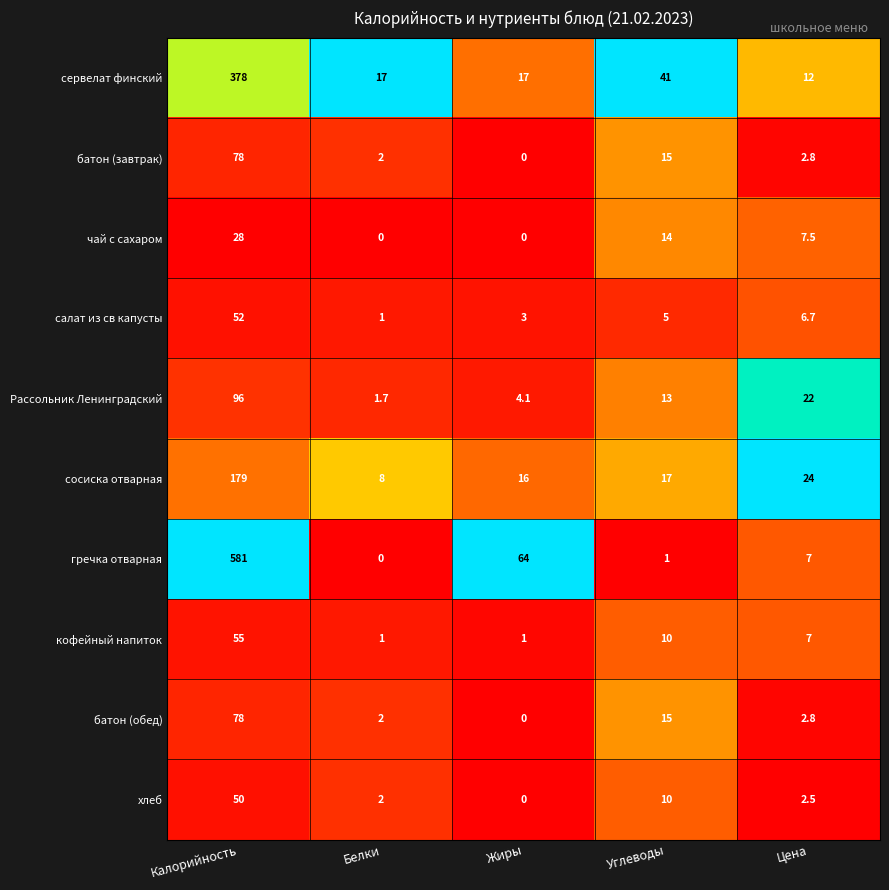

What is the difference between the highest and lowest values at Углеводы?

40.0